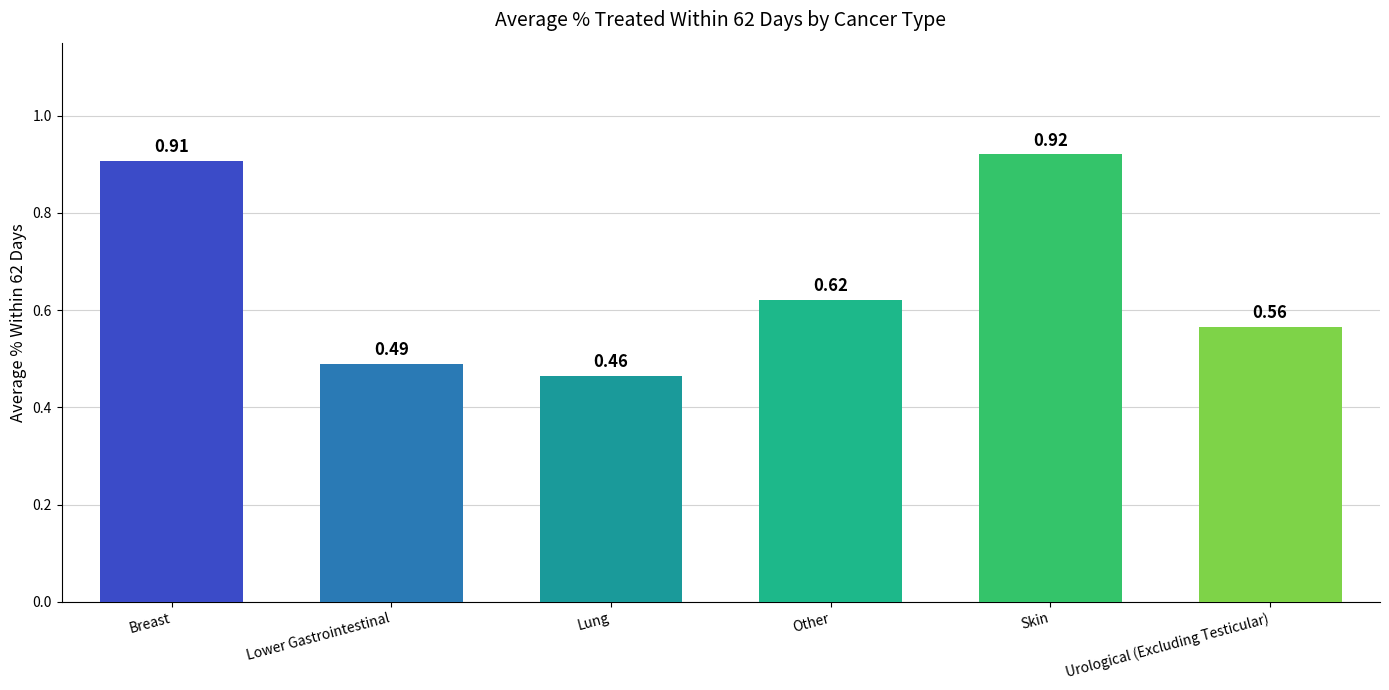

List the labels in order of value, smallest first.

Lung, Lower Gastrointestinal, Urological (Excluding Testicular), Other, Breast, Skin